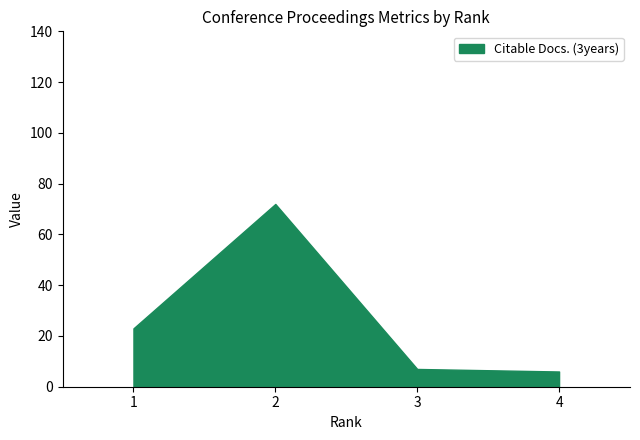

What is the change in value from 1 to 4?

-17